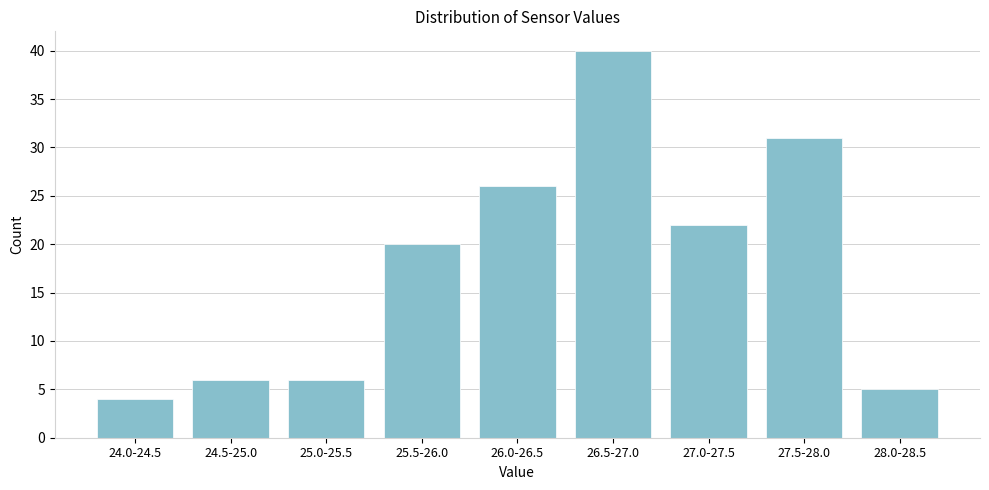

Reading right to left, list all the values displayed in this chart.

28.0-28.5=5	27.5-28.0=31	27.0-27.5=22	26.5-27.0=40	26.0-26.5=26	25.5-26.0=20	25.0-25.5=6	24.5-25.0=6	24.0-24.5=4